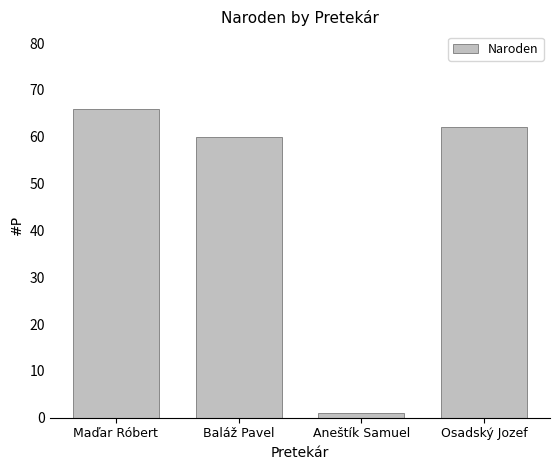

Rank the categories by value from highest to lowest.

Maďar Róbert, Osadský Jozef, Baláž Pavel, Aneštík Samuel